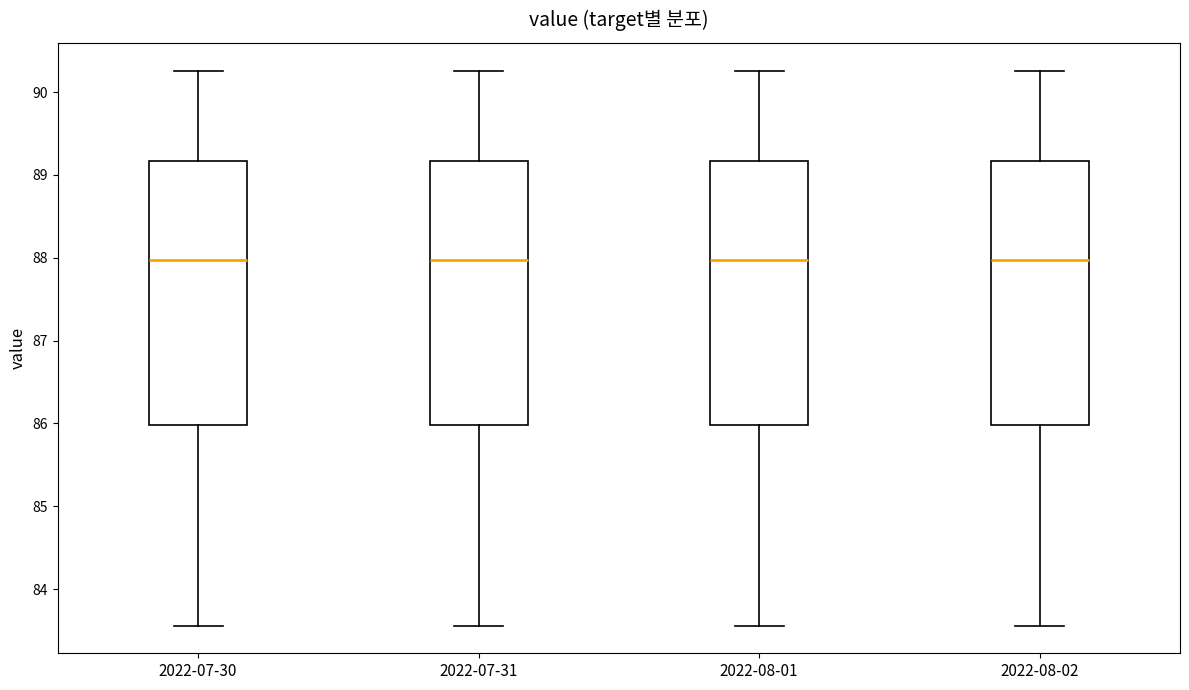

Reading left to right, transcribe this box plot: for each box, give where its median line is, the range the box spans, and where its two whiskers end, as read against the y-axis. The values are not printed on the chart, so give them approximately, as read against the axis.

2022-07-30: median 88.0, box 86.0 to 89.2, whiskers 83.6 to 90.3
2022-07-31: median 88.0, box 86.0 to 89.2, whiskers 83.6 to 90.3
2022-08-01: median 88.0, box 86.0 to 89.2, whiskers 83.6 to 90.3
2022-08-02: median 88.0, box 86.0 to 89.2, whiskers 83.6 to 90.3